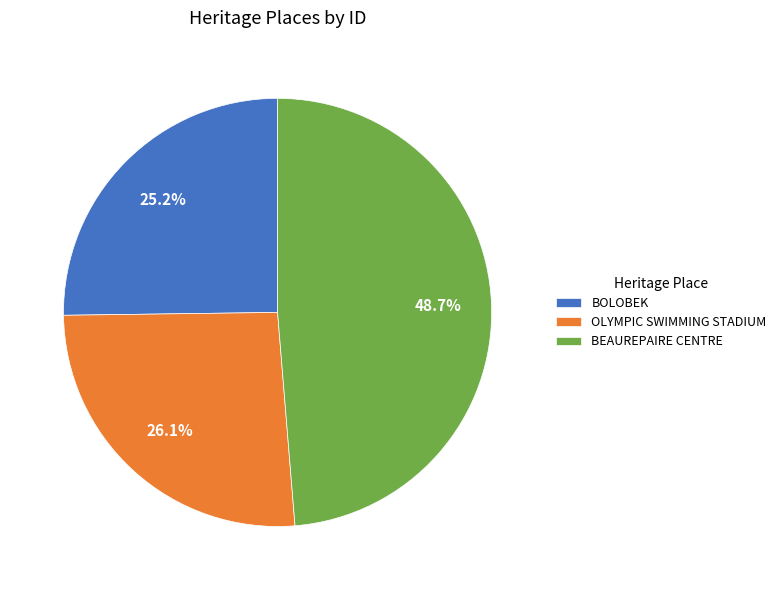

Is it true that BOLOBEK is 25% of the pie?

True